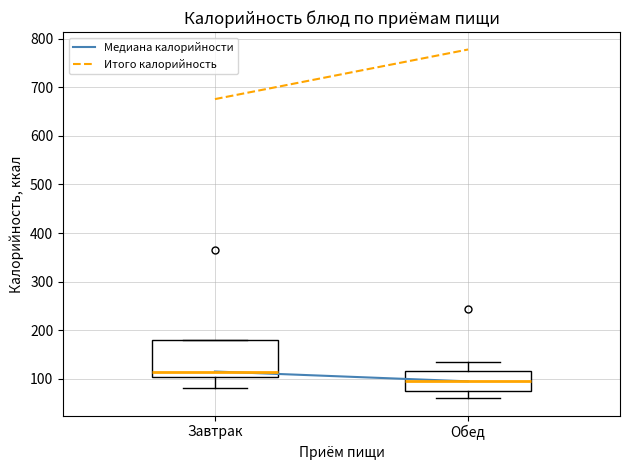

Which box has the lowest median line?

Обед